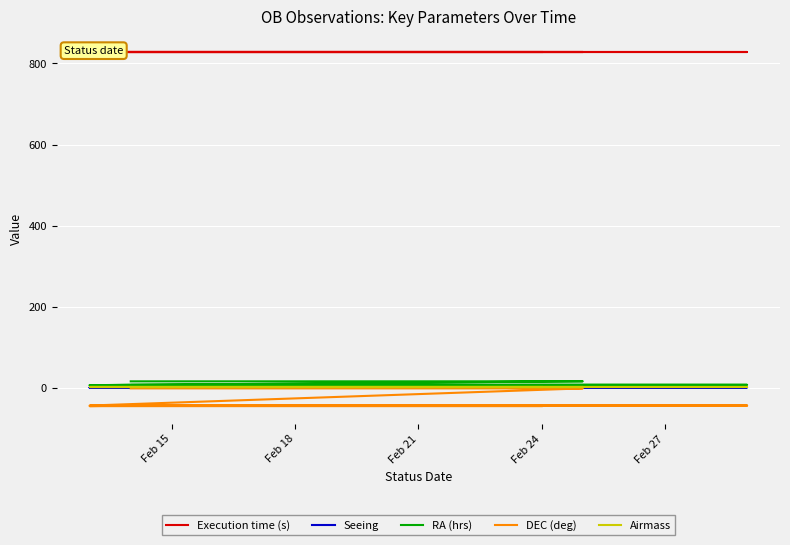

What is the value of the Seeing point at the 20th from the left?

1.2